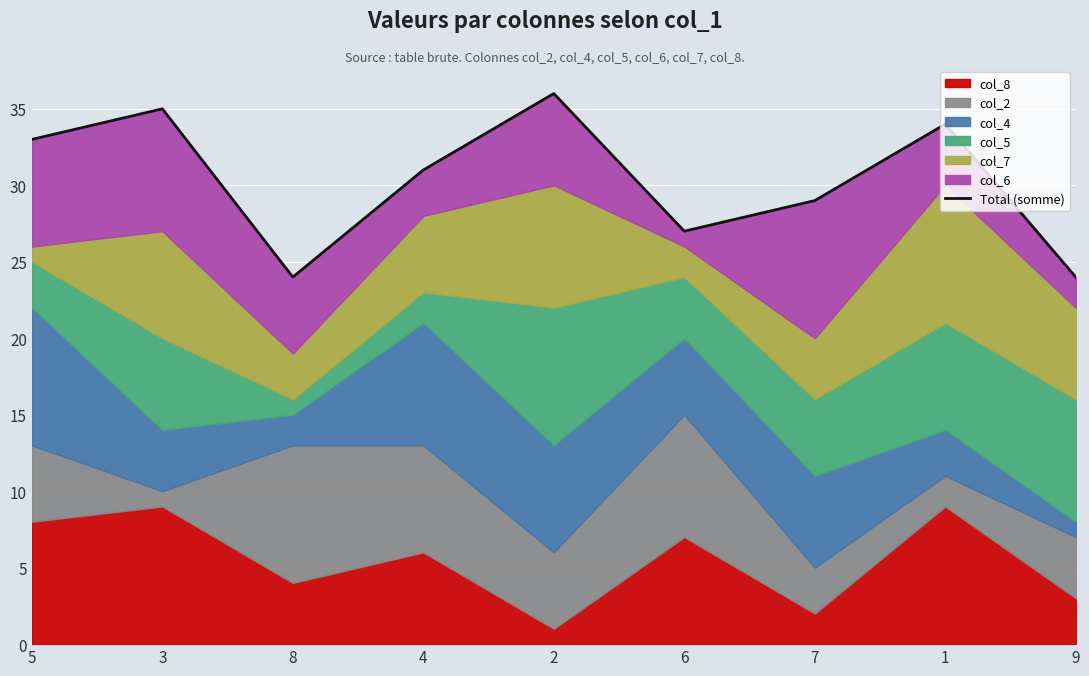

Between 1 and 8, which is larger?

1